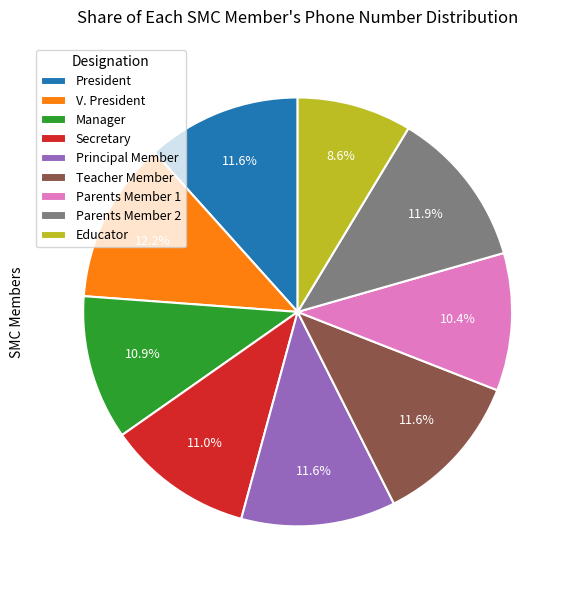

To the nearest percent, what is the difference between the Teacher Member and Manager slice percentages?

1%